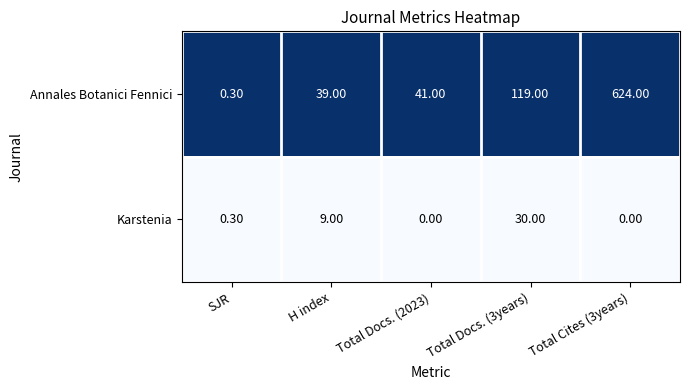

Which label corresponds to the largest value in the chart?

Total Cites (3years)